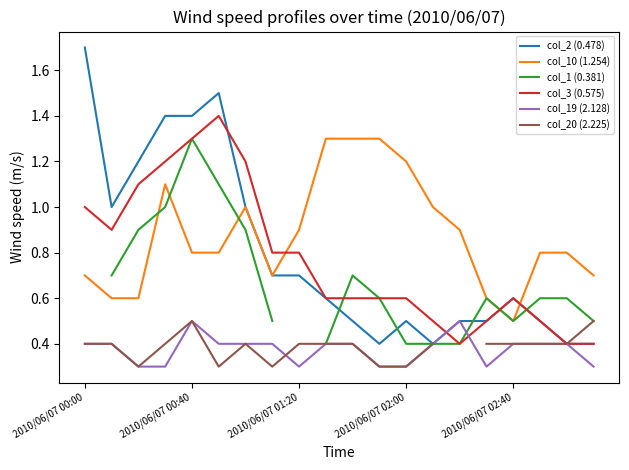

How many series are shown in this chart?

6